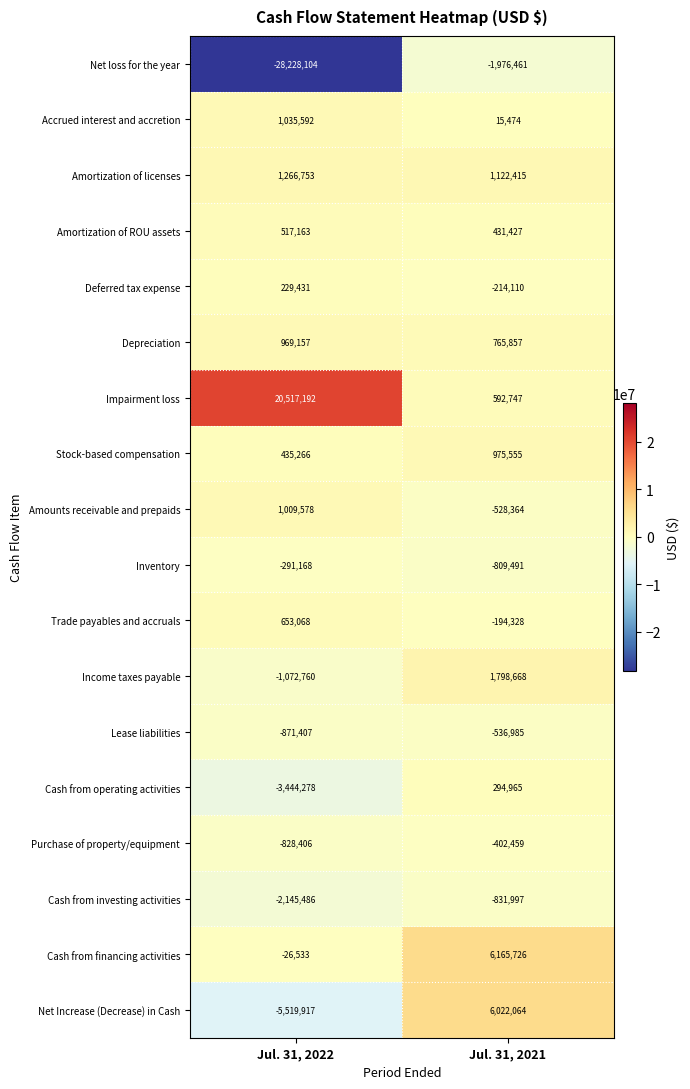

Which series has the widest spread of values?

row_0